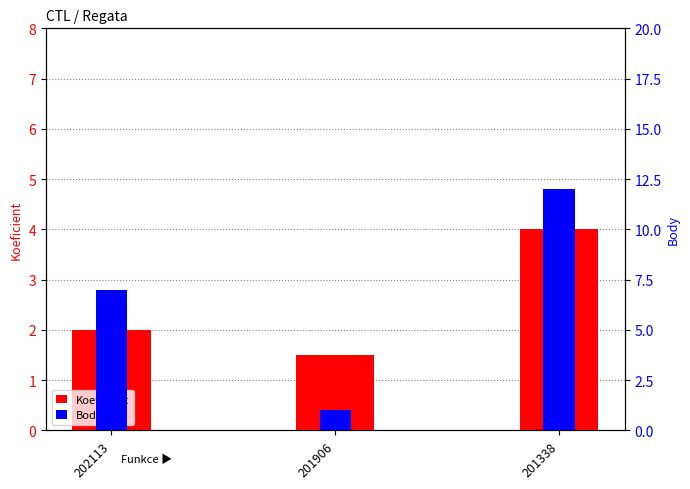

Where does the Body series first go above 7?

201338